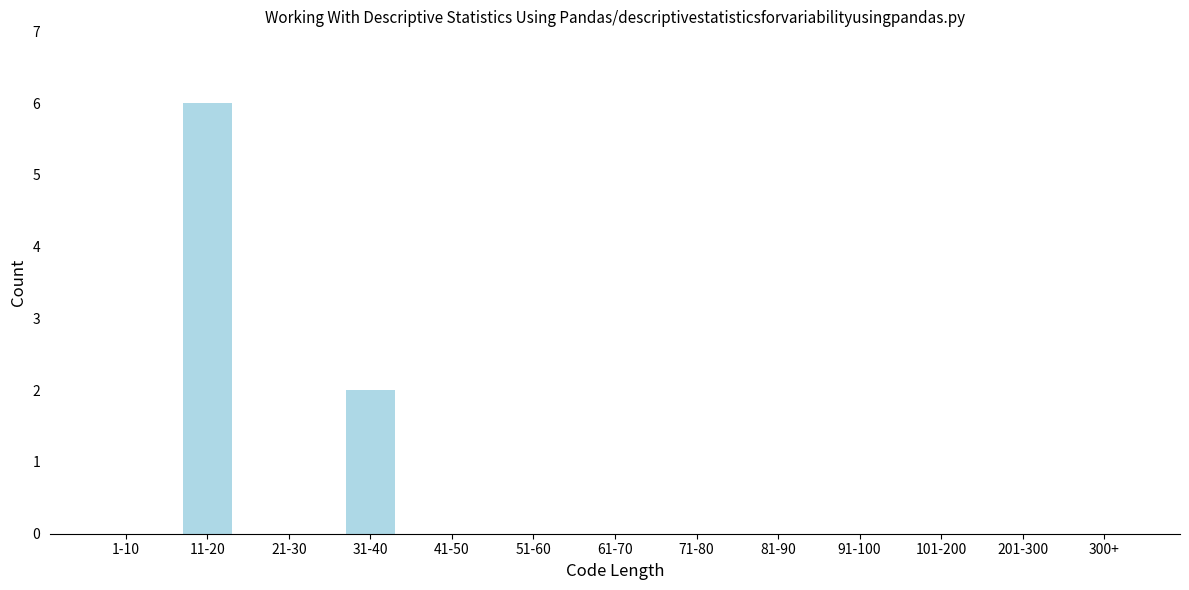

Reading left to right, transcribe all the data shown in this chart.

1-10=0	11-20=6	21-30=0	31-40=2	41-50=0	51-60=0	61-70=0	71-80=0	81-90=0	91-100=0	101-200=0	201-300=0	300+=0